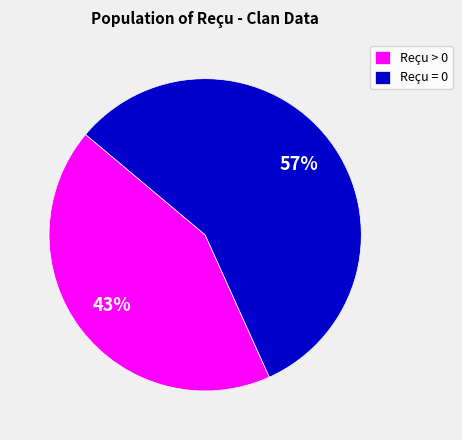

Which slice represents more than half of the pie?

Reçu = 0